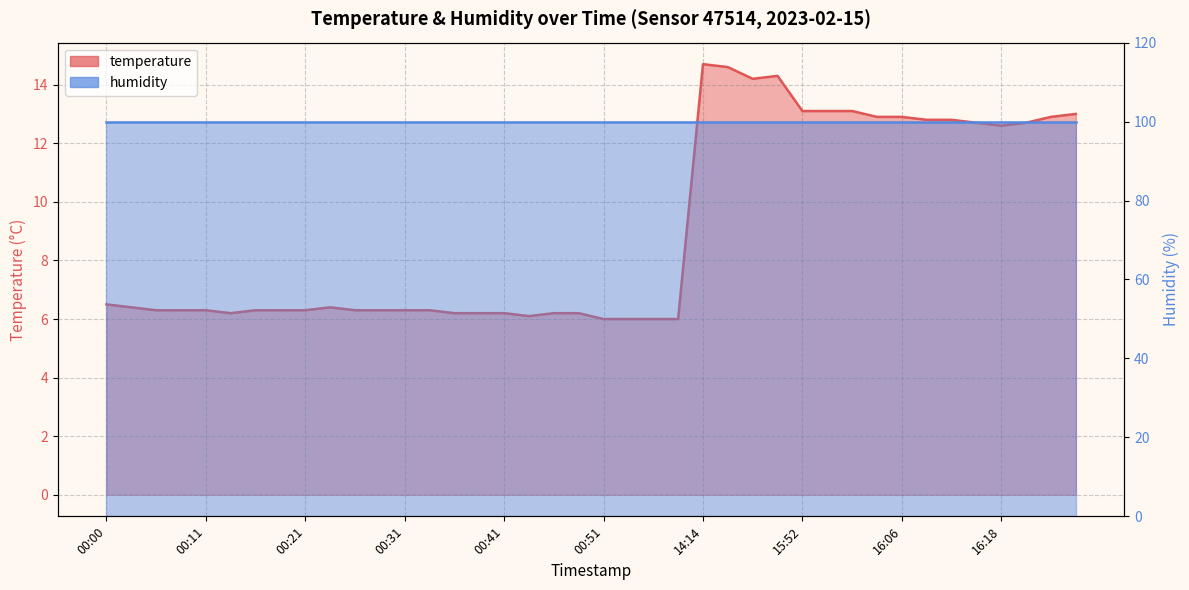

What is the change in value from 00:48 to 00:58?

-0.2